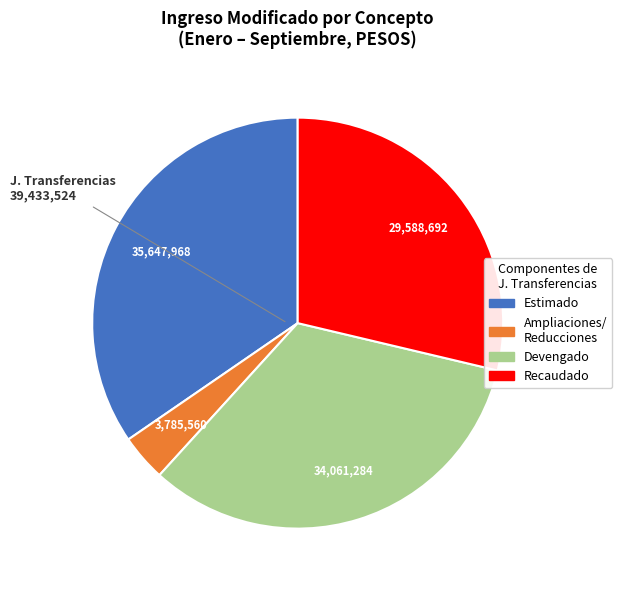

Is there any slice that represents more than half of the pie?

No